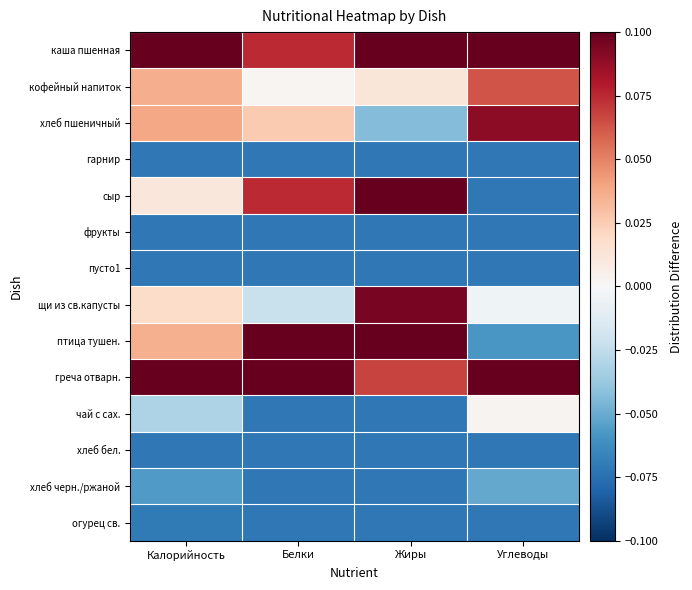

Which category has the highest value across all series?

Углеводы